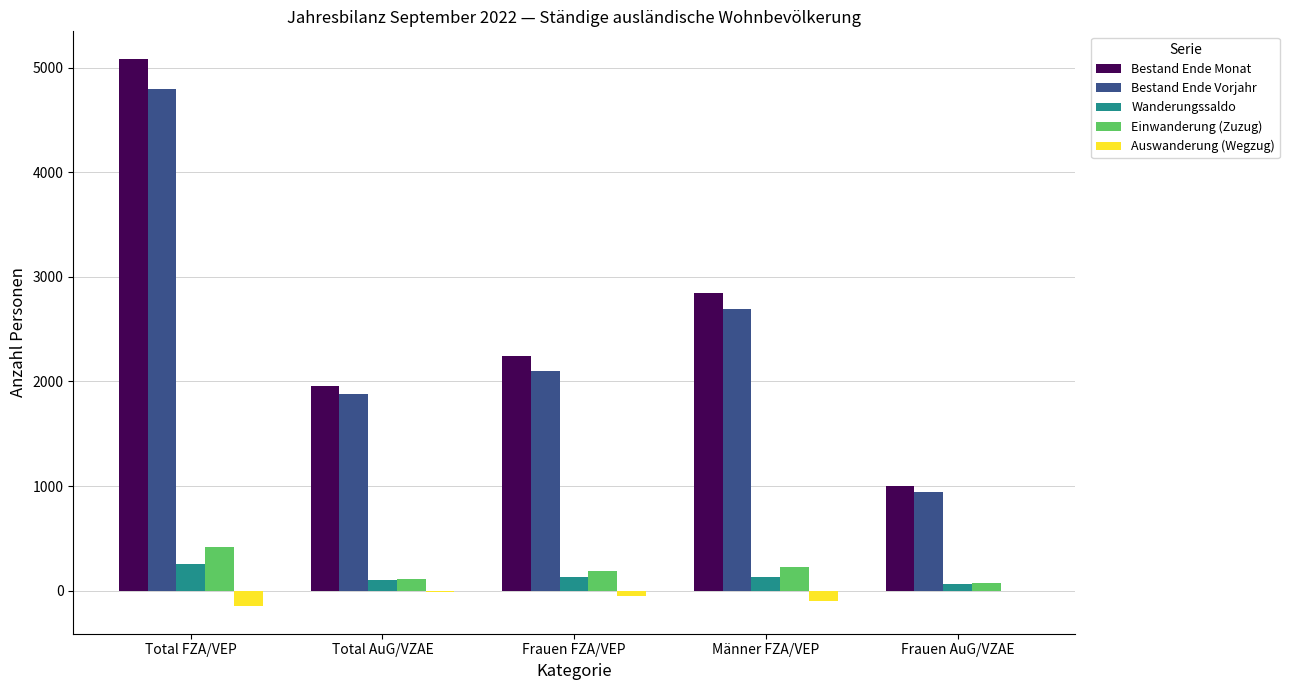

What are all the series names shown in the legend?

Bestand Ende Monat, Bestand Ende Vorjahr, Wanderungssaldo, Einwanderung (Zuzug), Auswanderung (Wegzug)